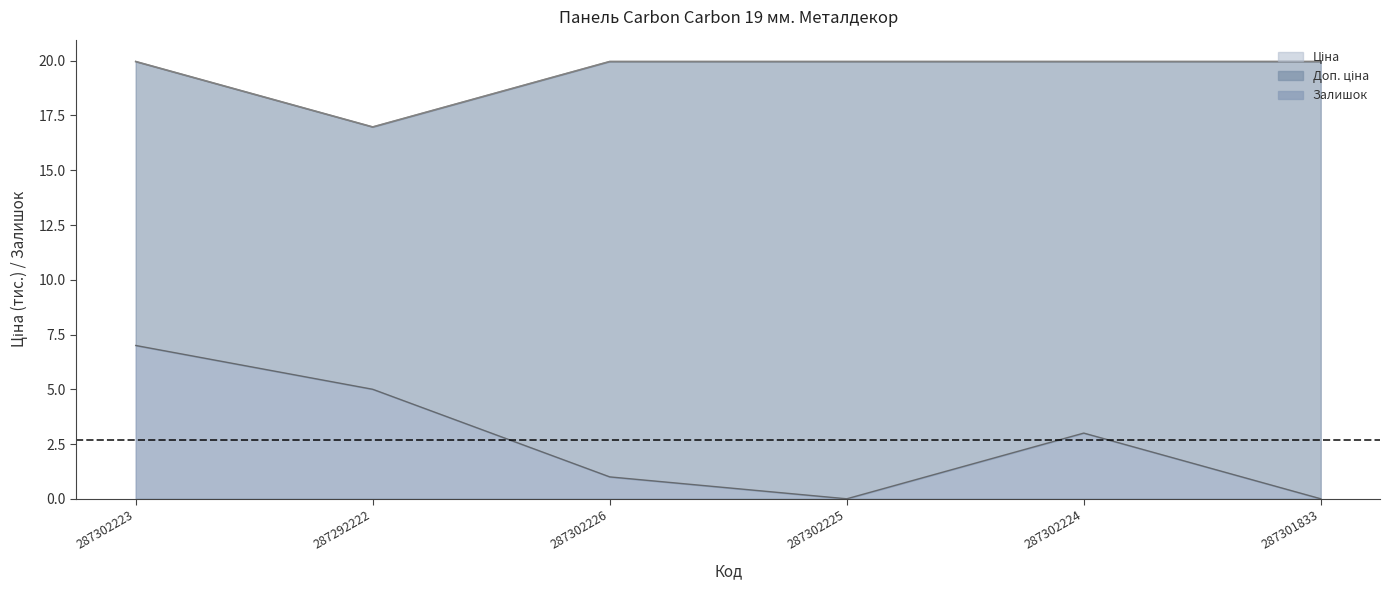

What is the average value of the Залишок series?

2.7